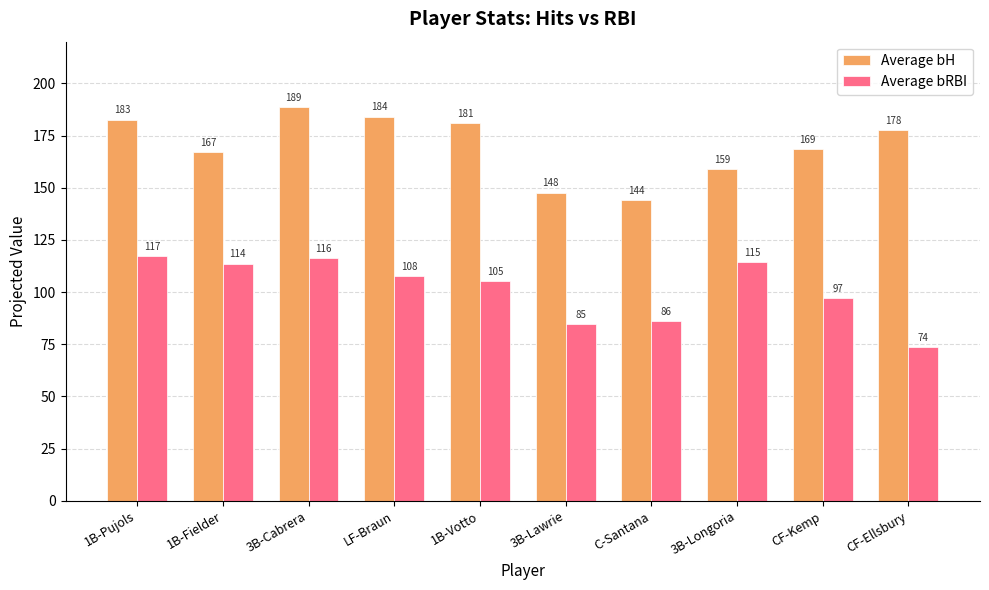

Which series changed the most between 3B-Cabrera and C-Santana?

Average bH